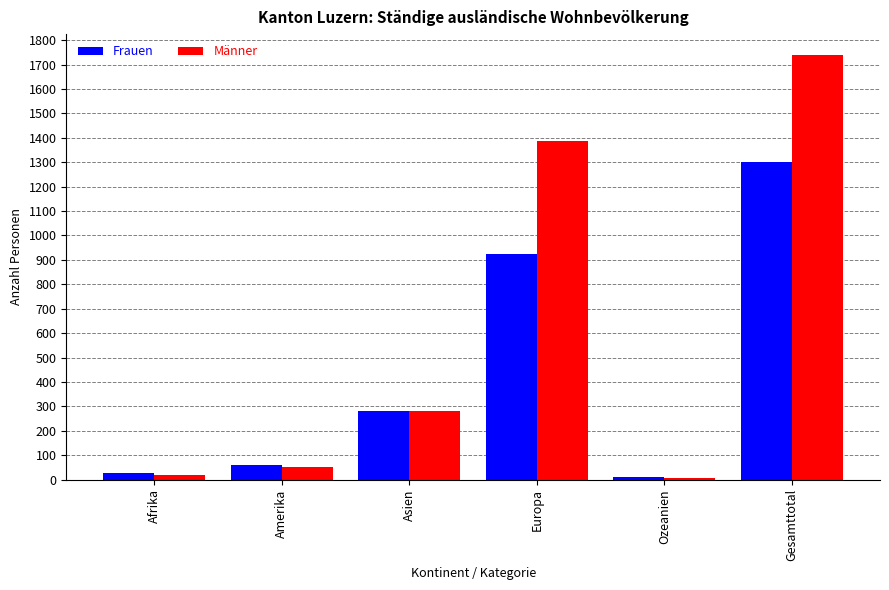

At which category is the sum across all series the highest?

Gesamttotal